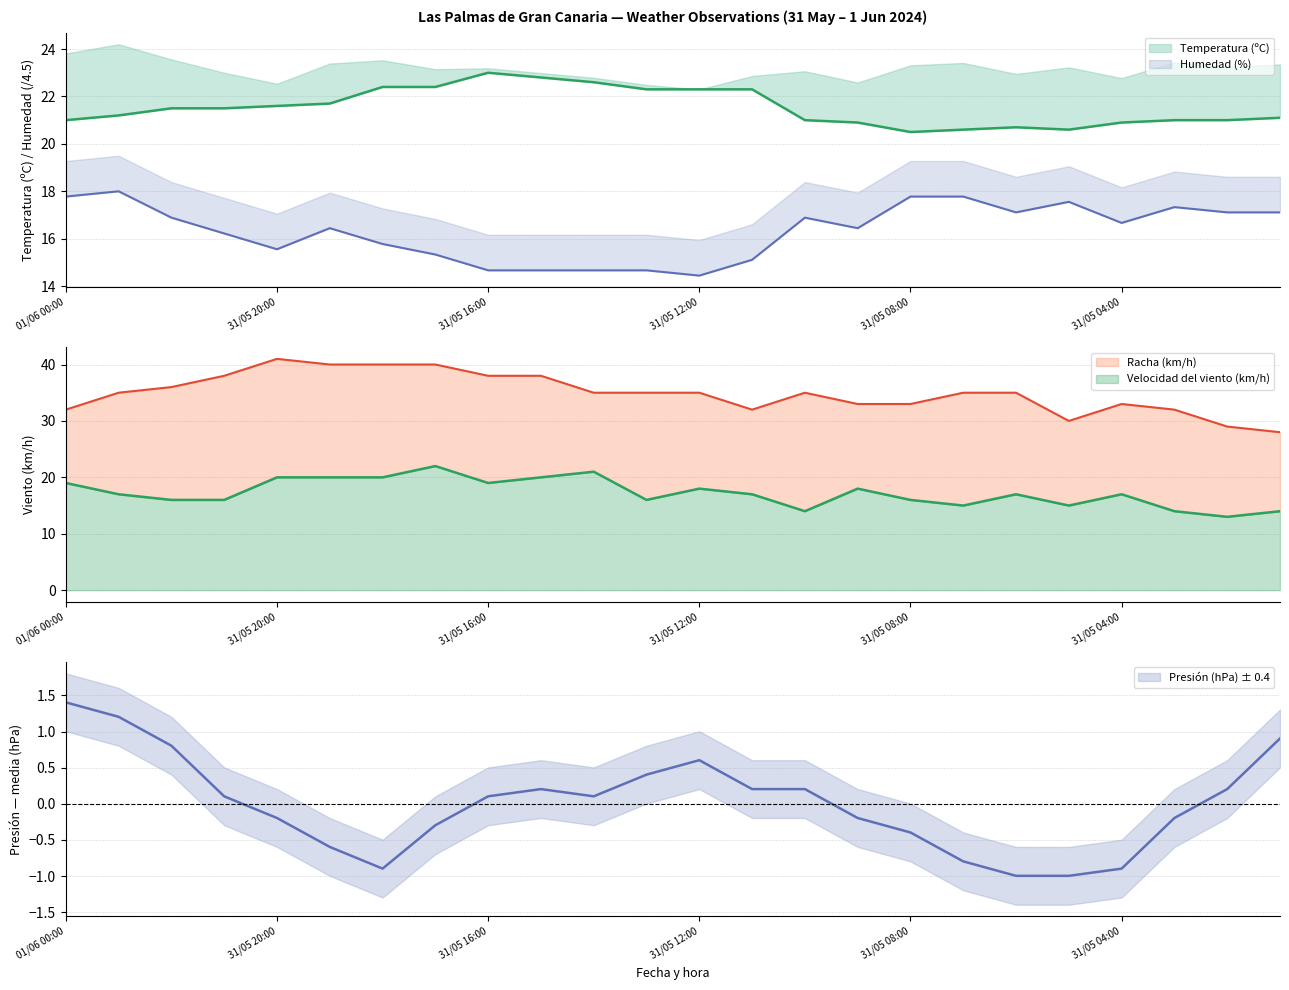

In Velocidad del viento (km/h), how many points are higher than both neighbors (excluding endpoints)?

6